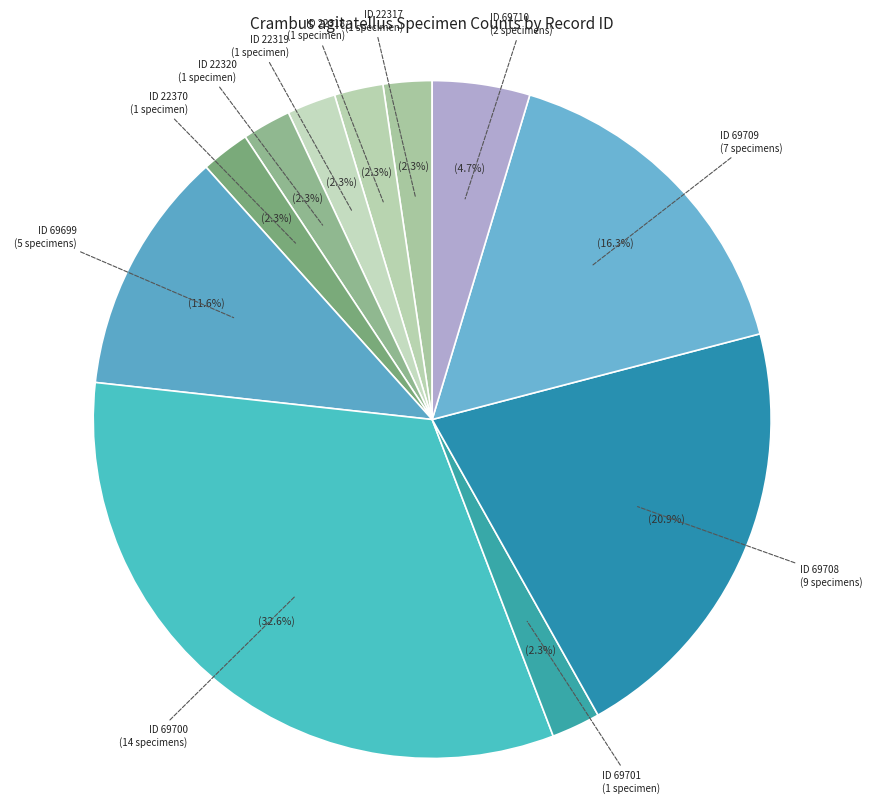

Is there a majority slice in this chart?

No